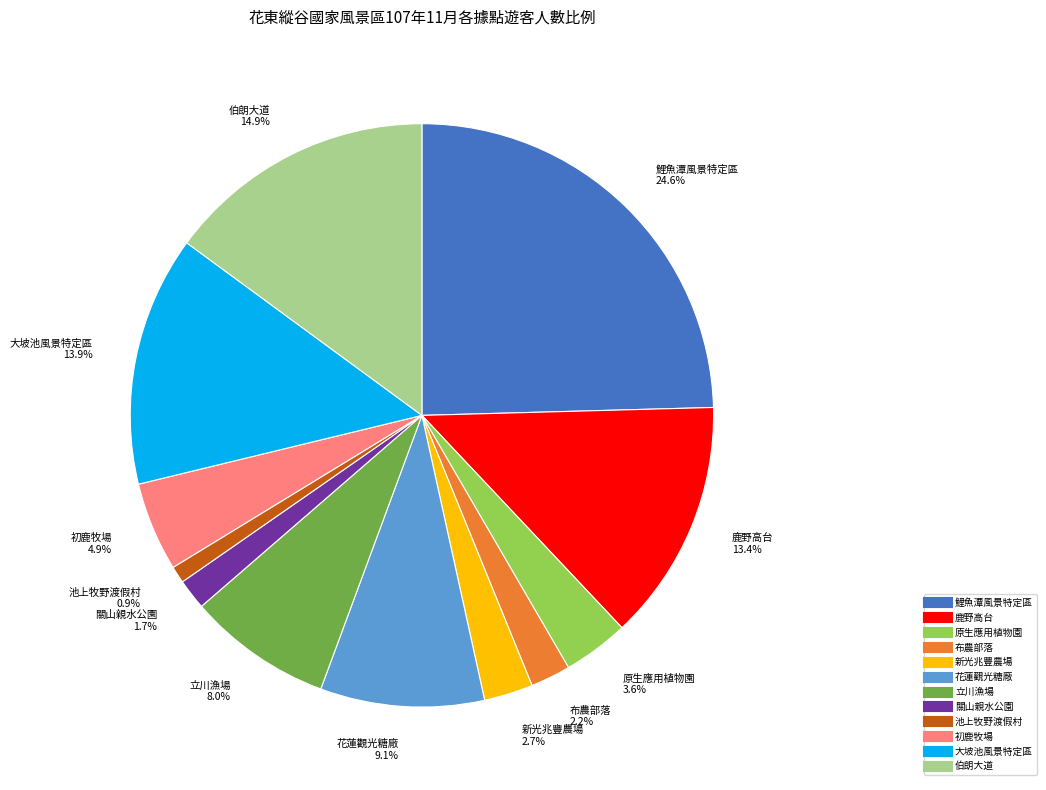

Do 關山親水公園 and 鯉魚潭風景特定區 together represent more than half of the pie?

No